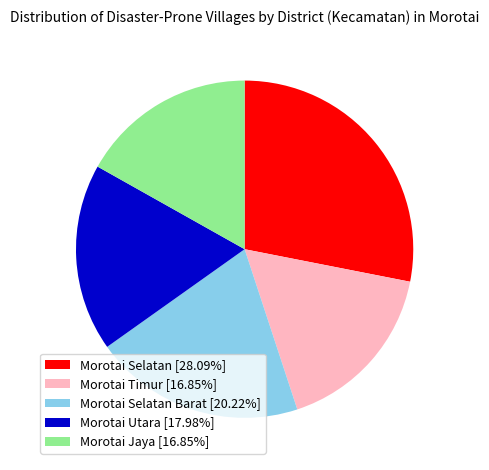

Does any single category account for the majority?

No